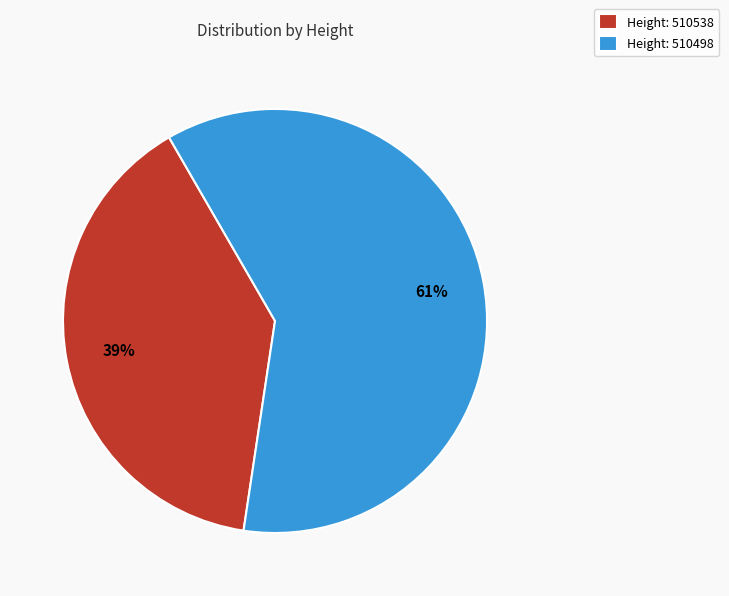

To the nearest percent, what portion does Height: 510498 represent?

61%